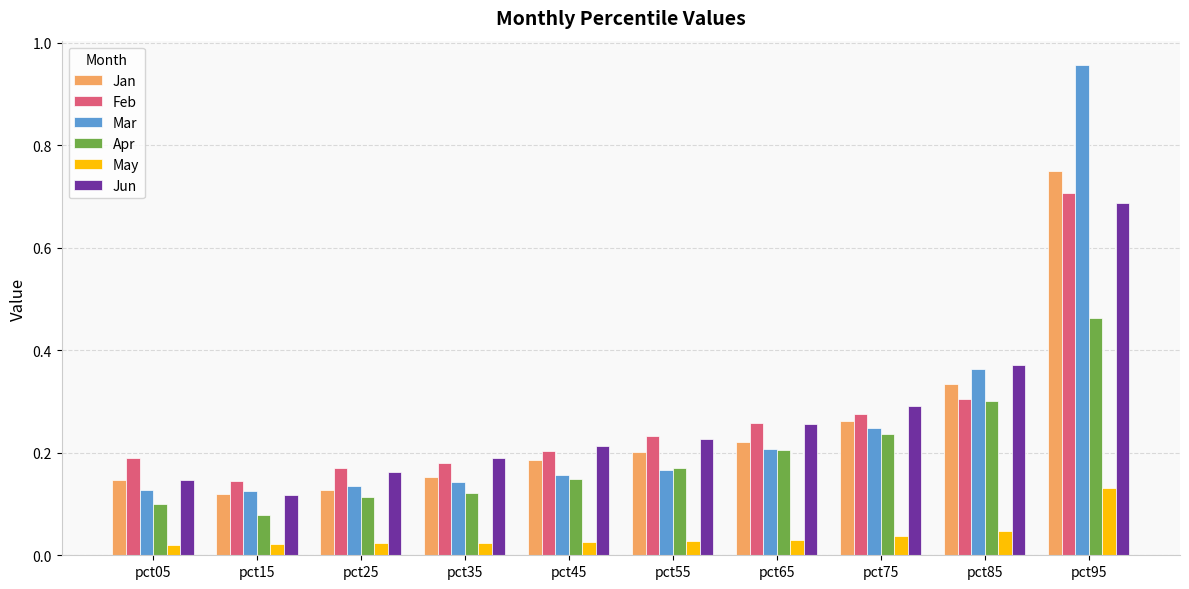

Which series has the largest range (max minus min)?

Mar